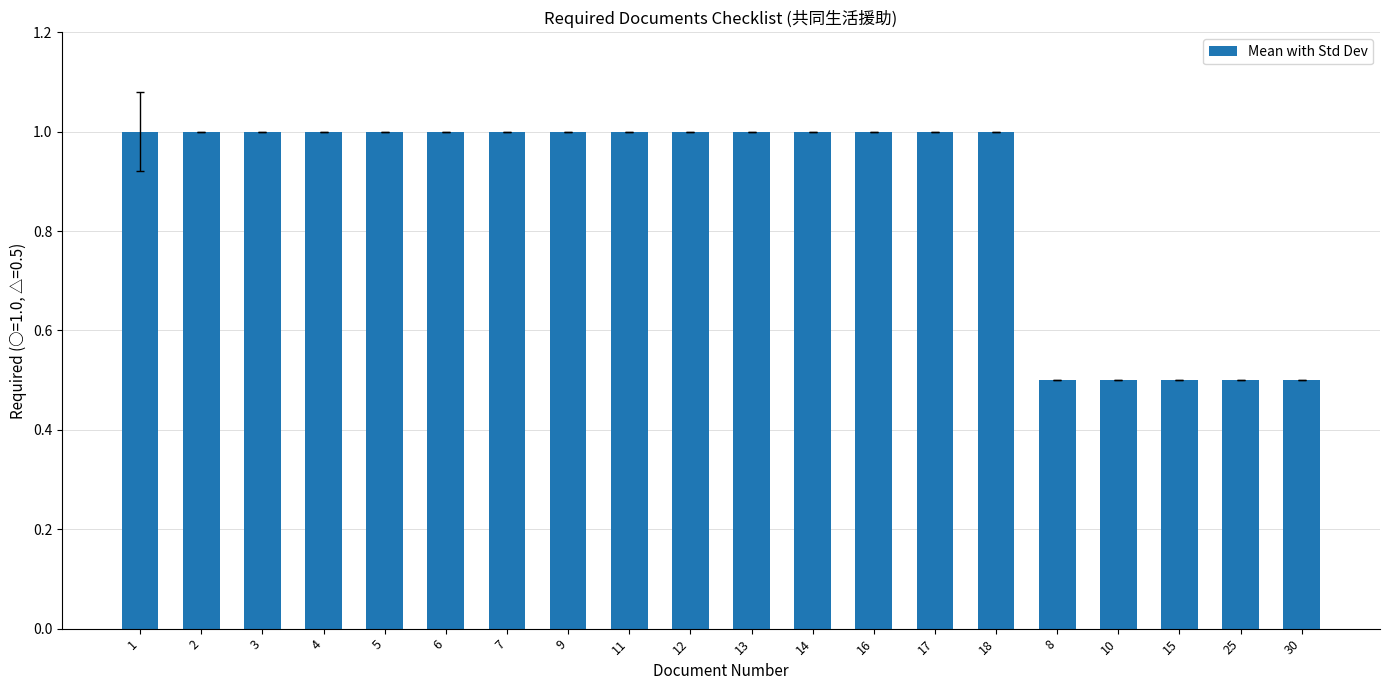

How many values are below 1?

5